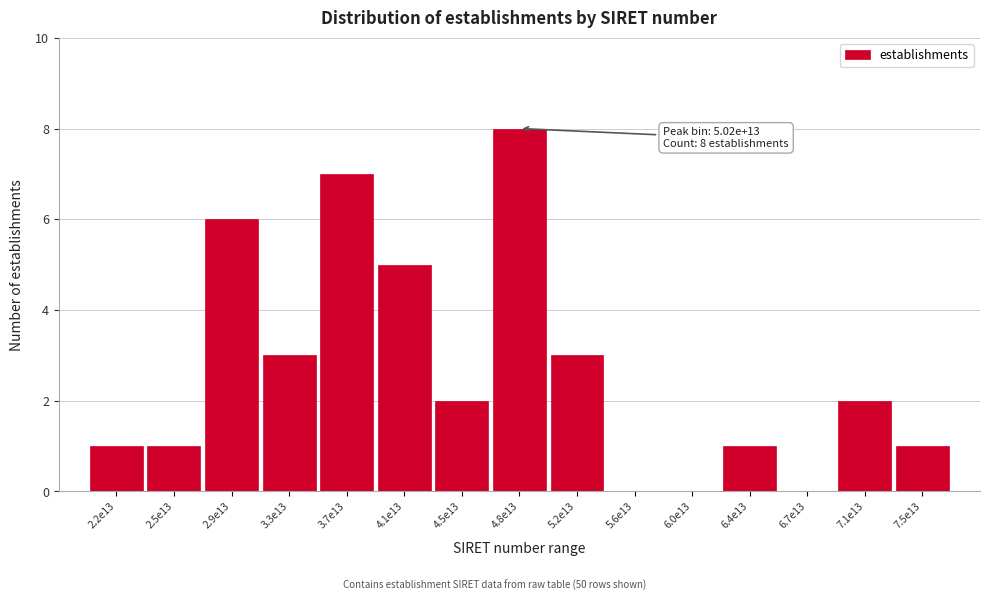

Reading left to right, what are all the values shown in this chart?

2.2e13=1	2.5e13=1	2.9e13=6	3.3e13=3	3.7e13=7	4.1e13=5	4.5e13=2	4.8e13=8	5.2e13=3	5.6e13=0	6.0e13=0	6.4e13=1	6.7e13=0	7.1e13=2	7.5e13=1